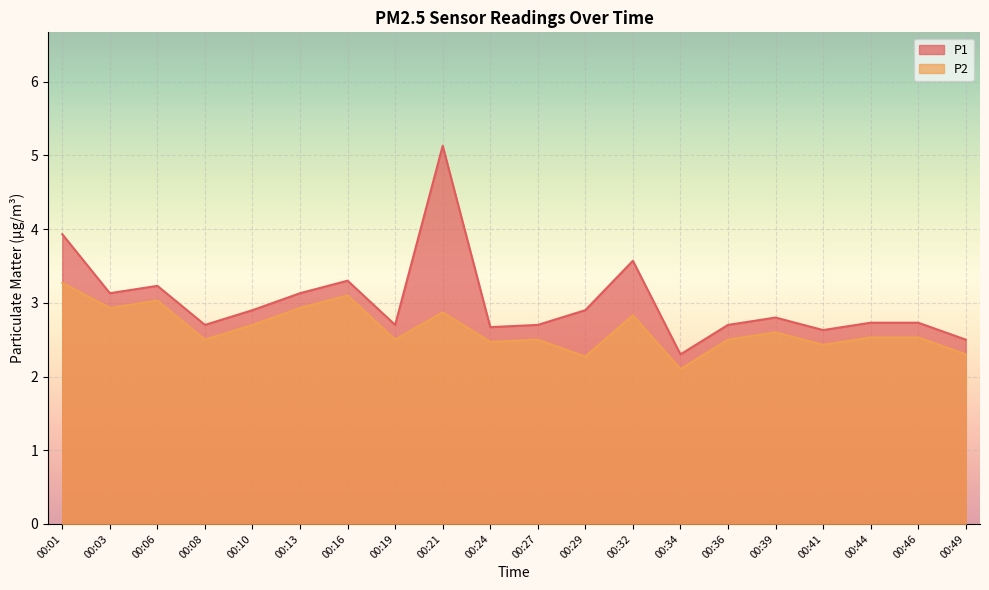

How many series are shown in this chart?

2